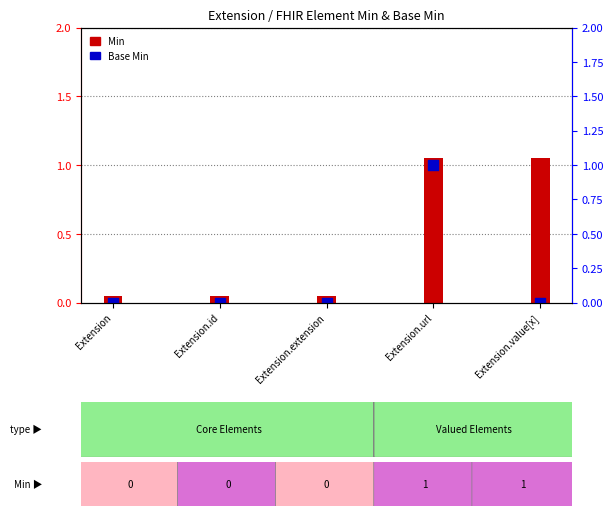

At which category is the sum across all series the highest?

Extension.url